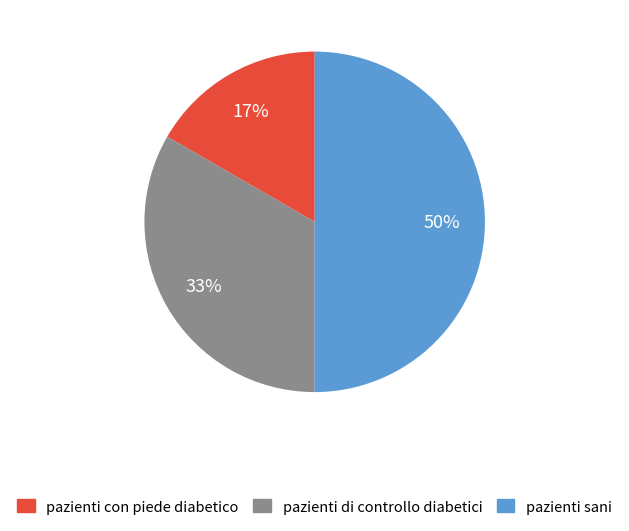

To the nearest percent, what is the average slice percentage?

33%